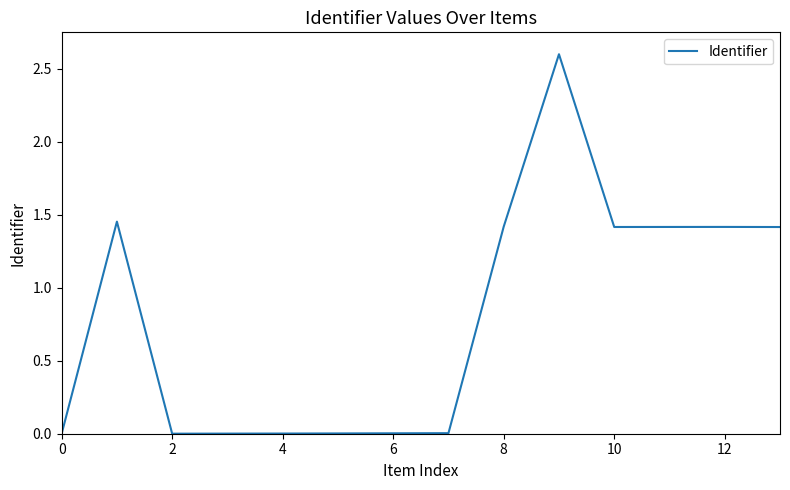

How many distinct data groups are displayed?

1